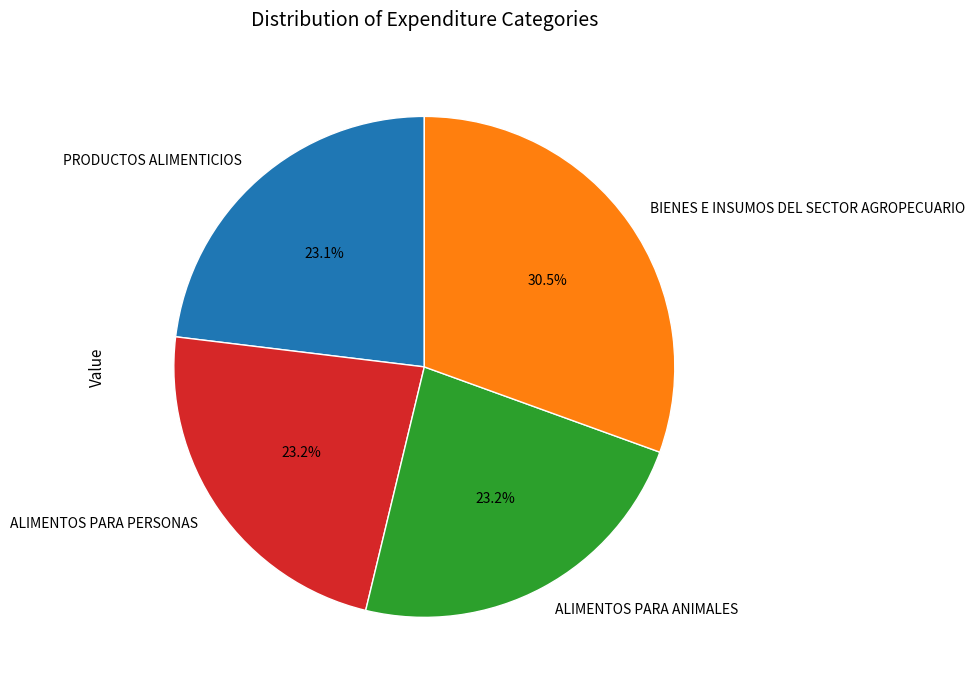

What is the ratio of the value at PRODUCTOS ALIMENTICIOS to the value at BIENES E INSUMOS DEL SECTOR AGROPECUARIO?

0.8